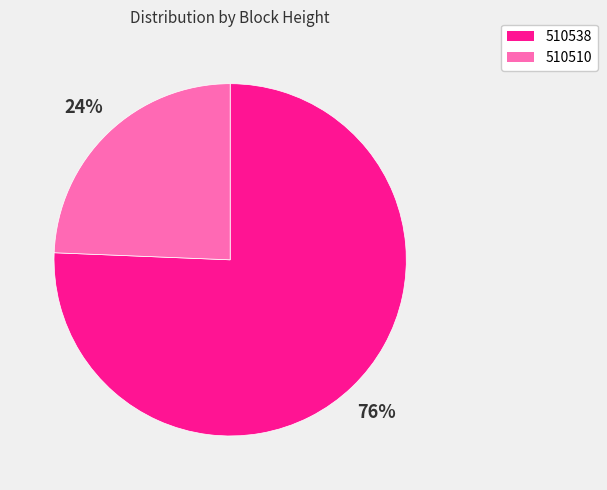

True or false: 510510 accounts for 16% of the total.

False